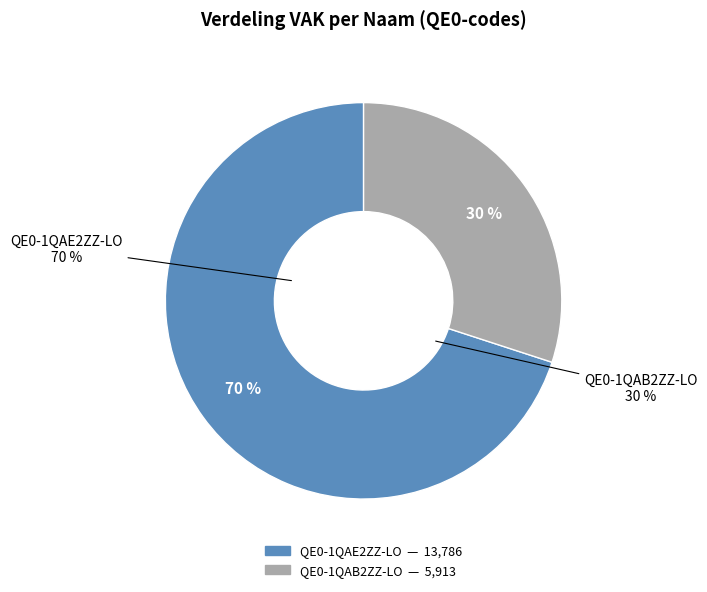

Is the sum of QE0-1QAB2ZZ-LO and QE0-1QAE2ZZ-LO greater than half?

Yes